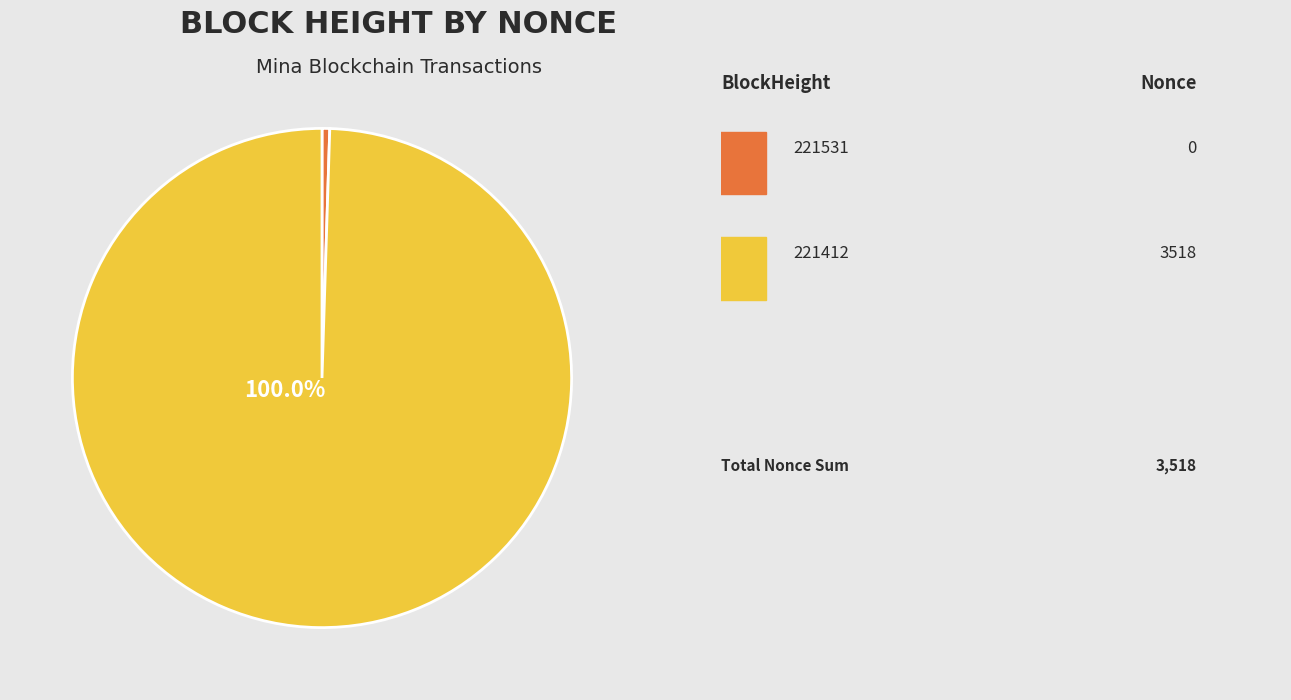

Is there any slice that represents more than half of the pie?

Yes